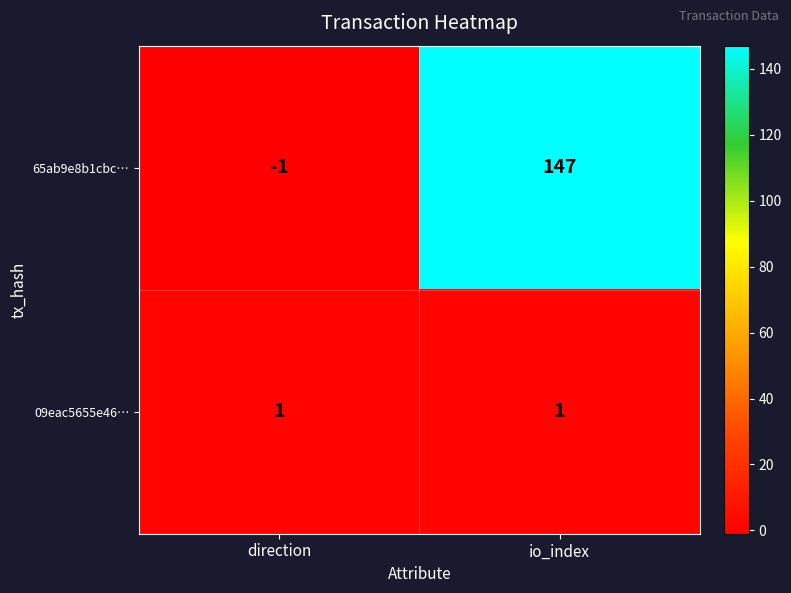

True or false: 65ab9e8b1cbc… has a value of 219 at io_index.

False